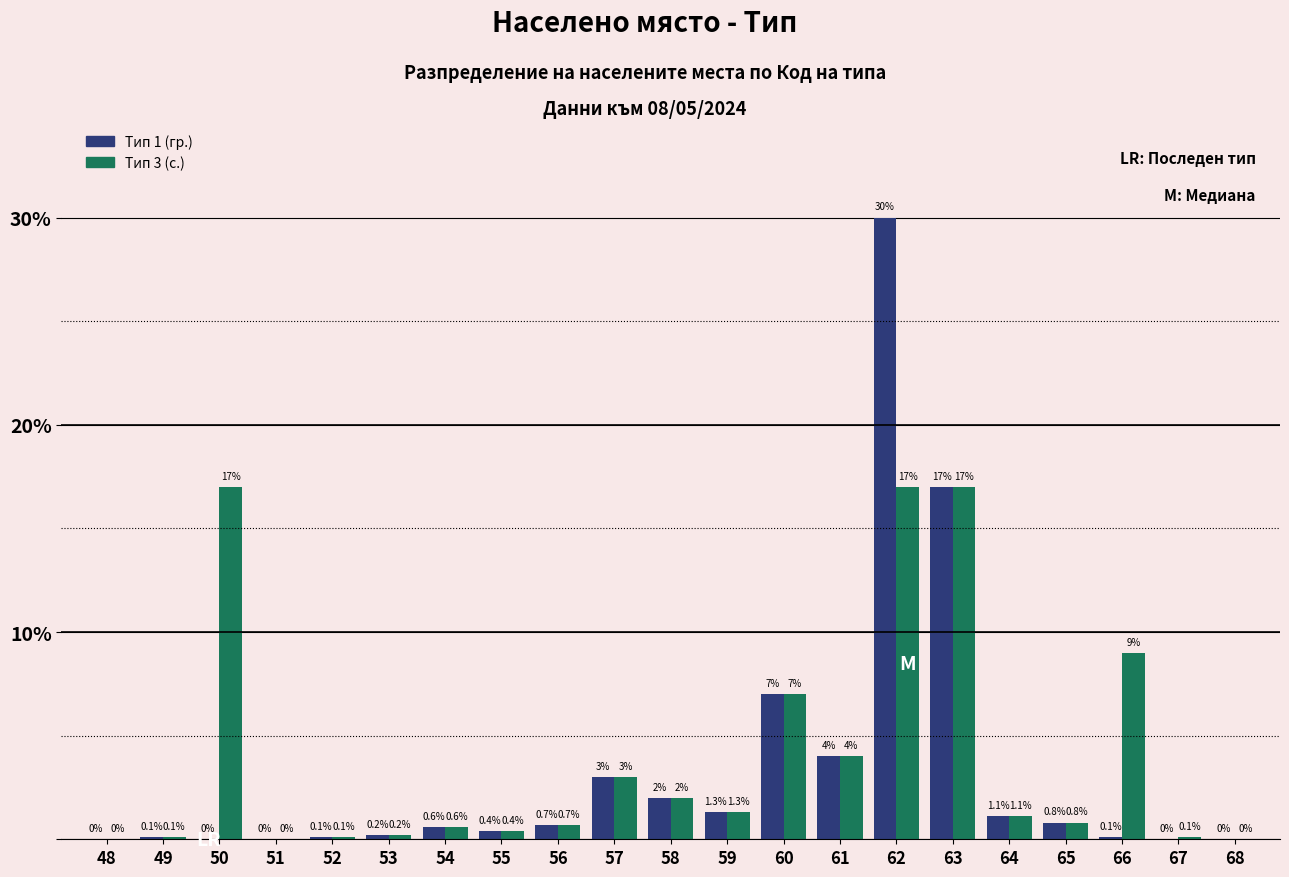

Reading right to left, extract all data points from this chart.

Тип 1 (гр.): 68=0.0	67=0.0	66=0.1	65=0.8	64=1.1	63=17.0	62=30.0	61=4.0	60=7.0	59=1.3	58=2.0	57=3.0	56=0.7	55=0.4	54=0.6	53=0.2	52=0.1	51=0.0	50=0.0	49=0.1	48=0.0
Тип 3 (с.): 68=0.0	67=0.1	66=9.0	65=0.8	64=1.1	63=17.0	62=17.0	61=4.0	60=7.0	59=1.3	58=2.0	57=3.0	56=0.7	55=0.4	54=0.6	53=0.2	52=0.1	51=0.0	50=17.0	49=0.1	48=0.0